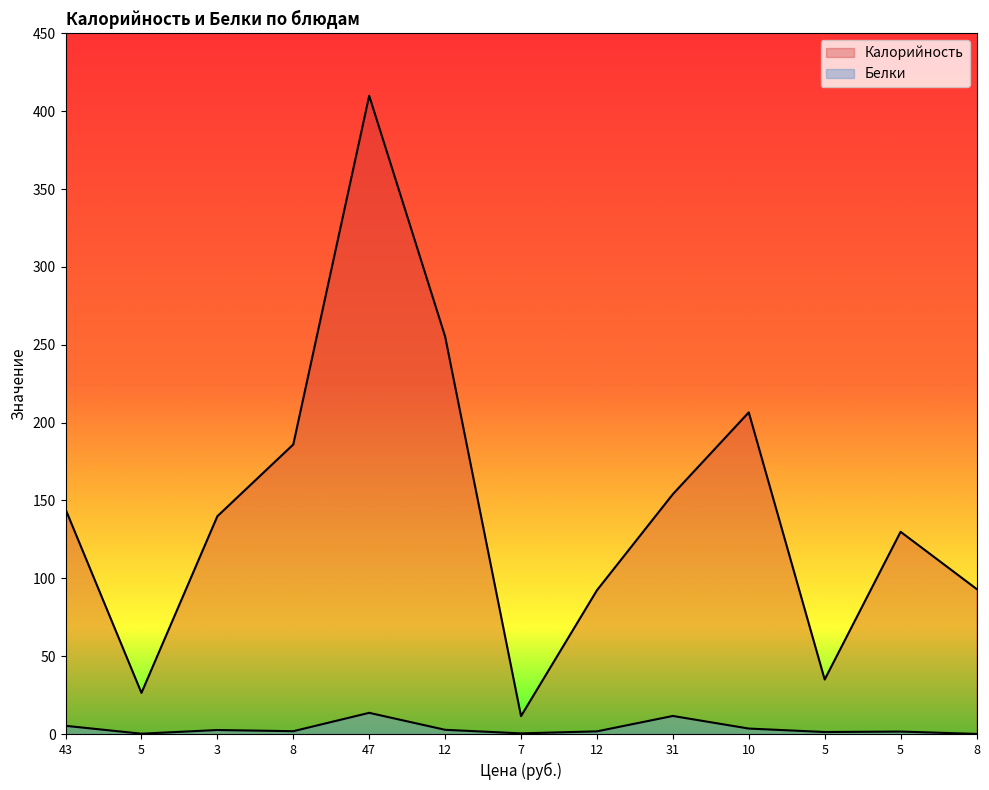

Which has a higher value, 31 or 10?

10